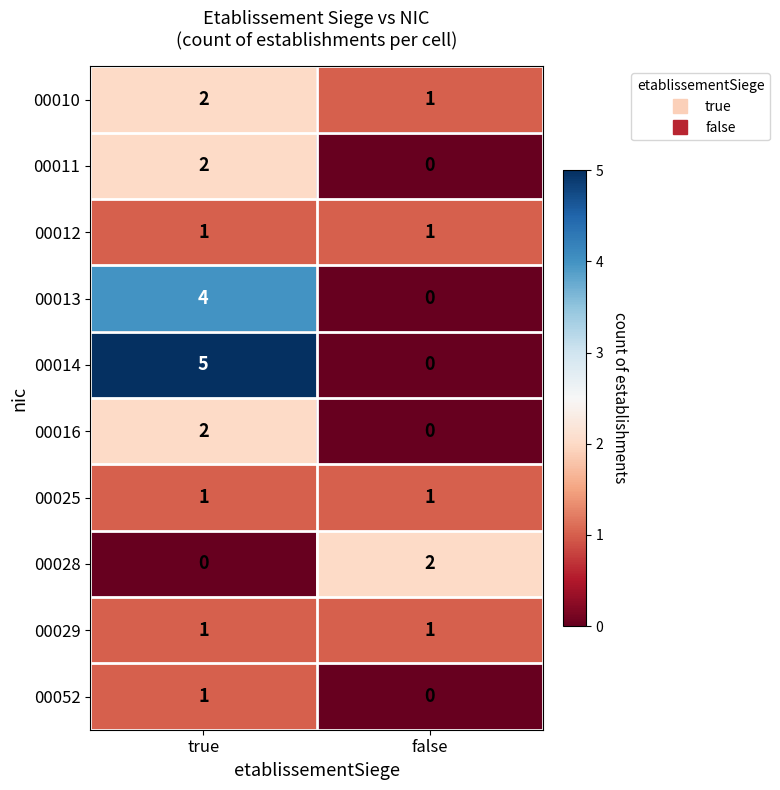

What is the sum of all 00014 values?

5